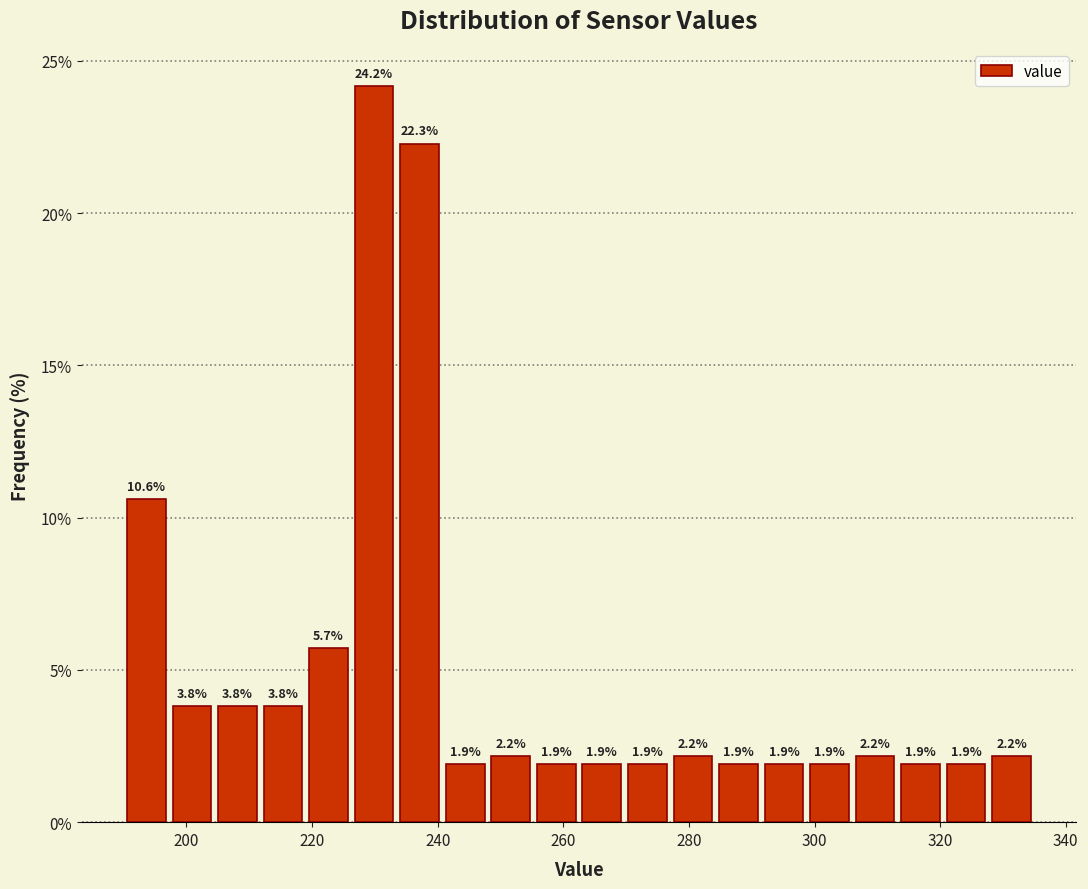

Around what value on the x-axis is the tallest bar? Give the approximate position of its centre, as read against the axis.

230